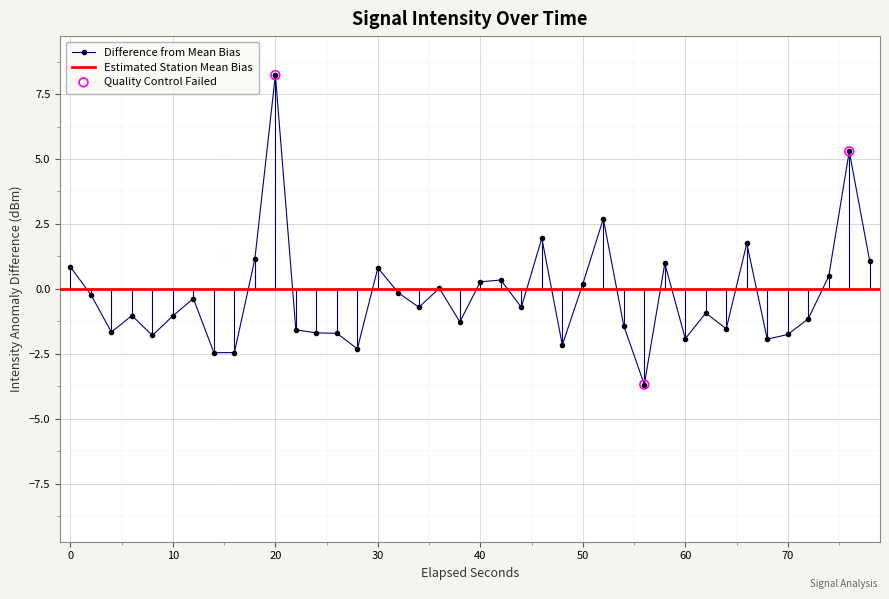

At which label does Difference from Mean Bias reach its peak?

20